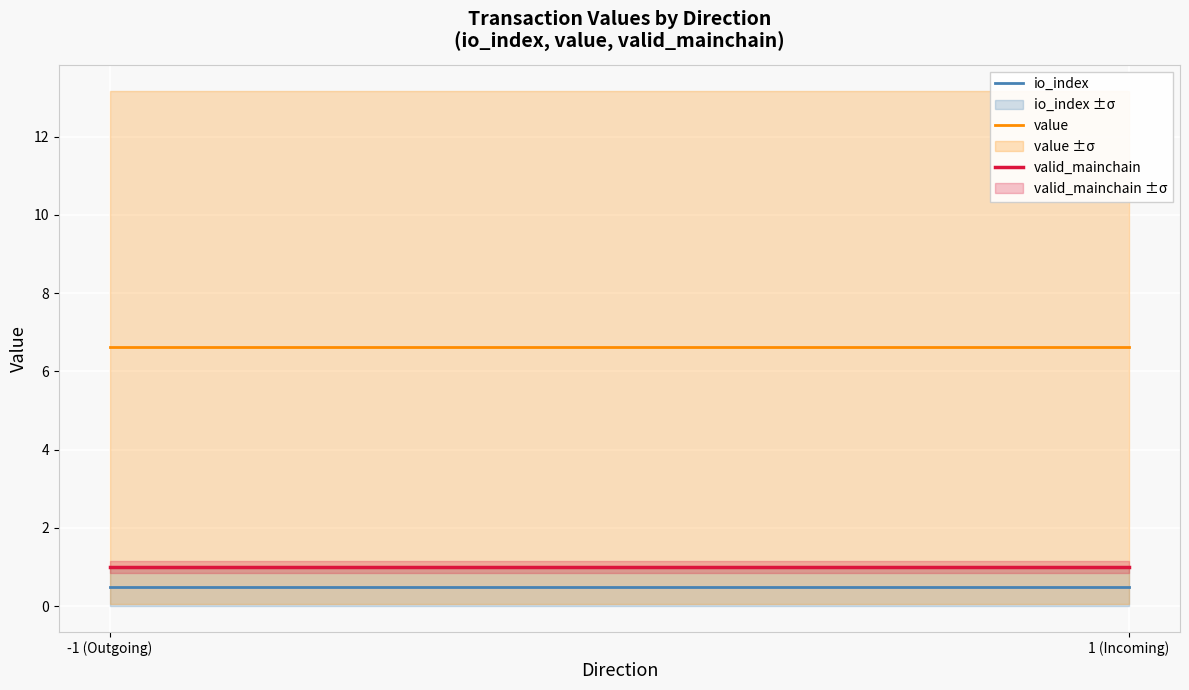

What is the sum of the value values at -1 (Outgoing) and 1 (Incoming)?

13.2